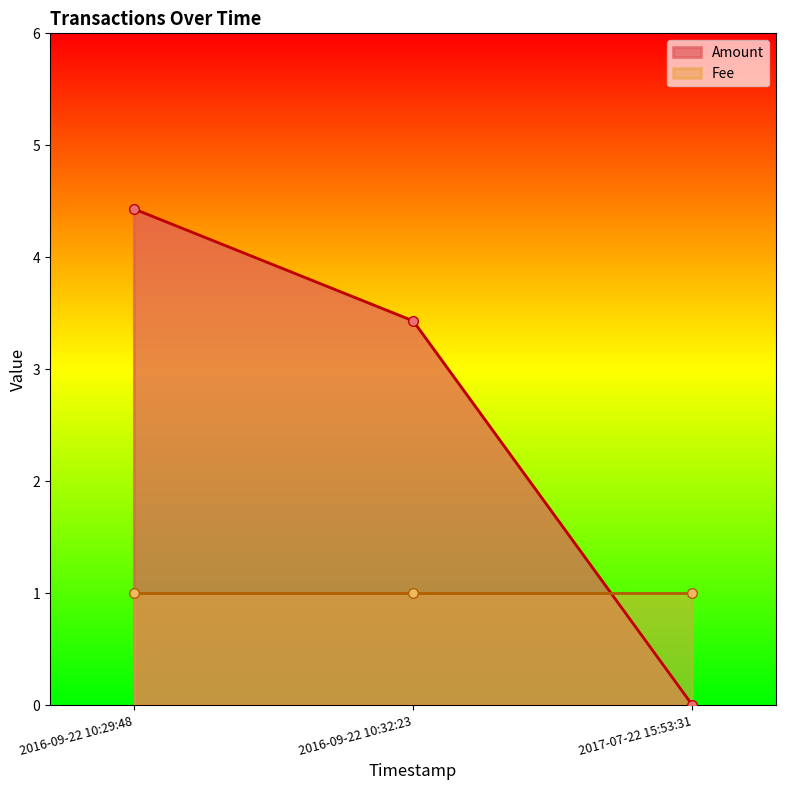

Does the chart display data point markers on the line(s)?

Yes